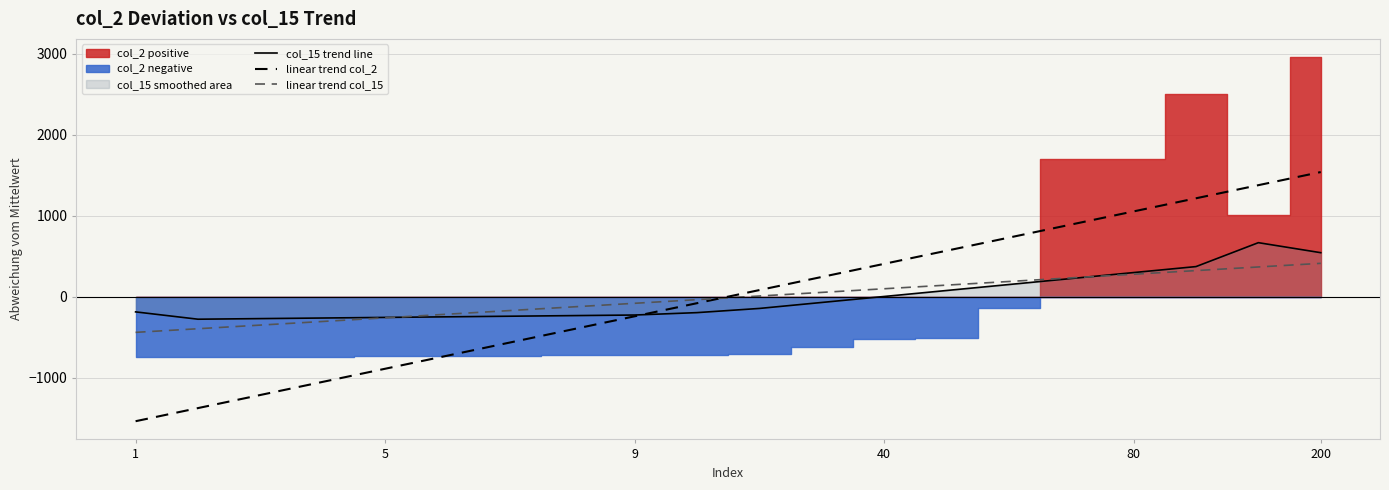

What is the maximum value for linear trend col_2?

1538.6